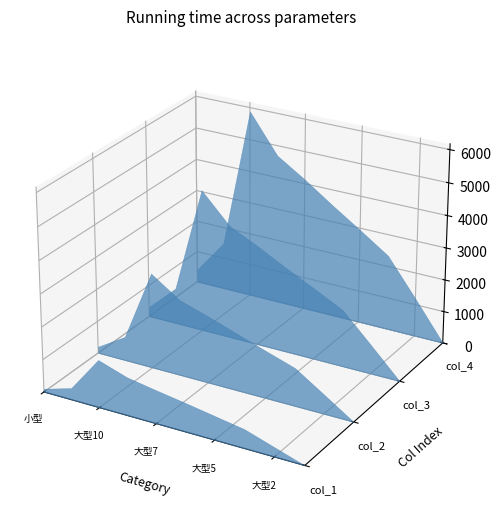

Reading right to left, what are all the values shown in this chart?

col_1: 0	290	580	730	880	1020	1170	1460	360	100
col_2: 0	590	1170	1460	1760	2060	2340	2930	740	200
col_3: 0	890	1760	2210	2640	3100	3520	4420	1120	310
col_4: 0	1190	2340	2940	3520	4130	4690	5880	1480	410